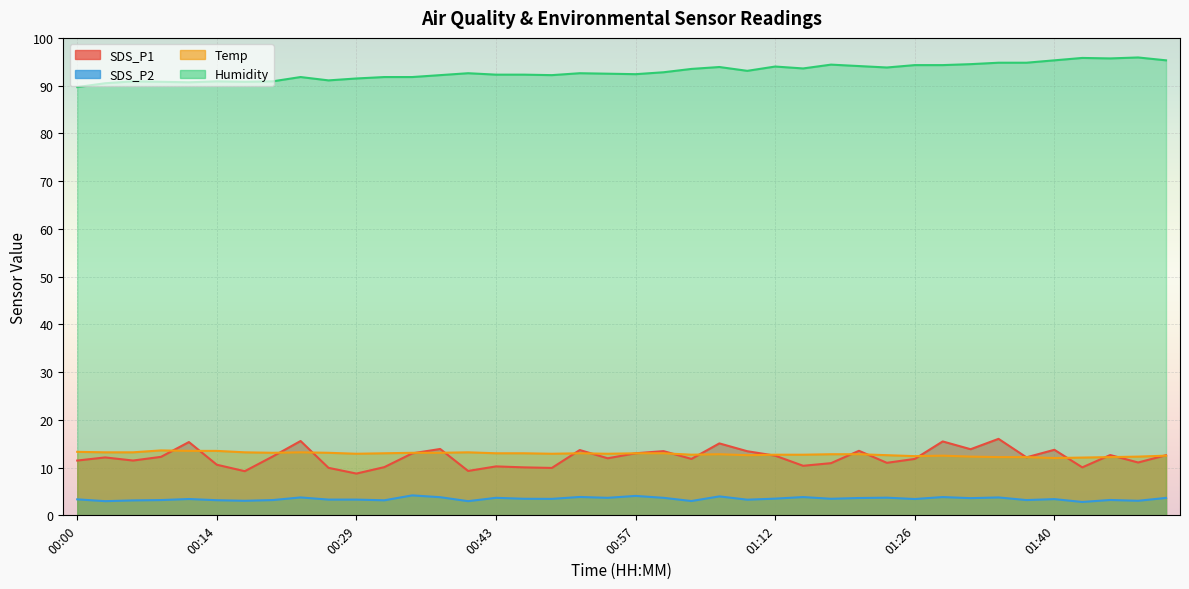

What is the maximum value shown in the chart?

95.9